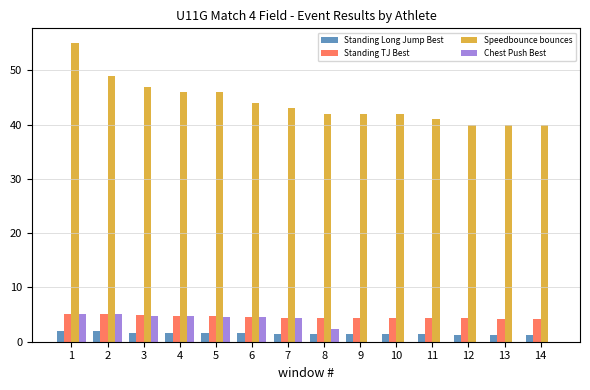

Which series has the largest total across all categories?

Speedbounce bounces